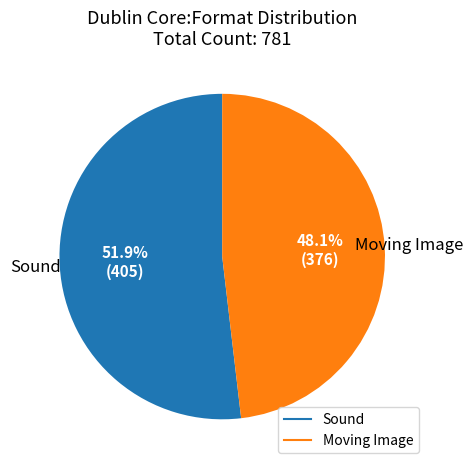

True or false: Sound accounts for 59% of the total.

False